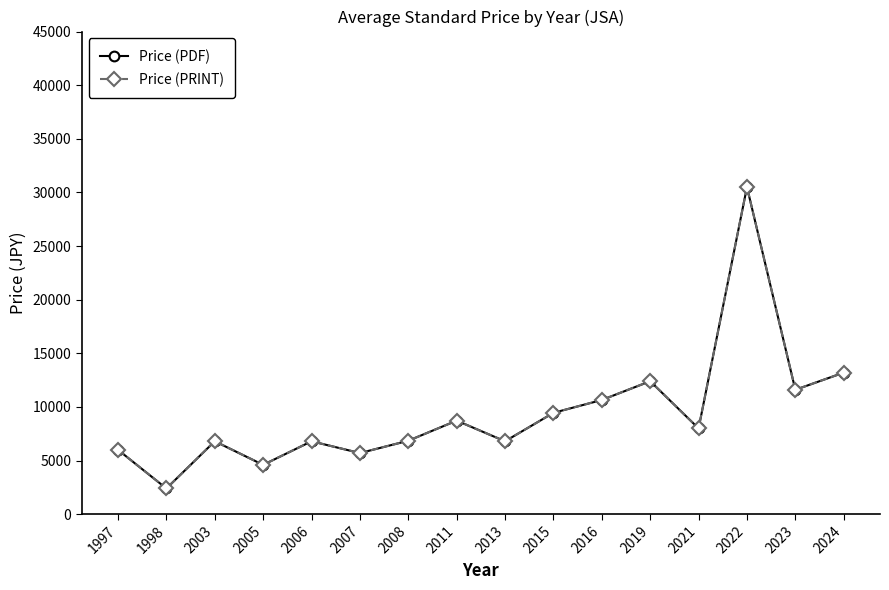

Which label corresponds to the largest value in the chart?

2022